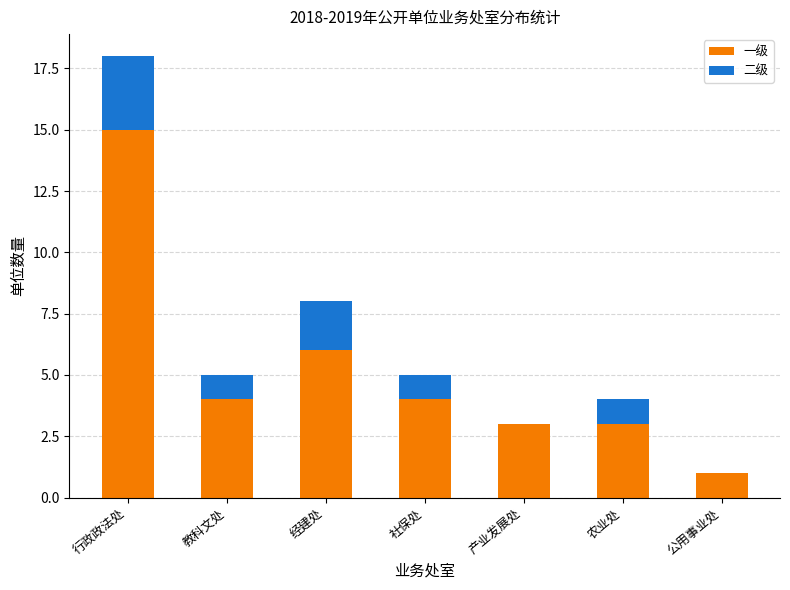

What is the sum of all 一级 values?

36